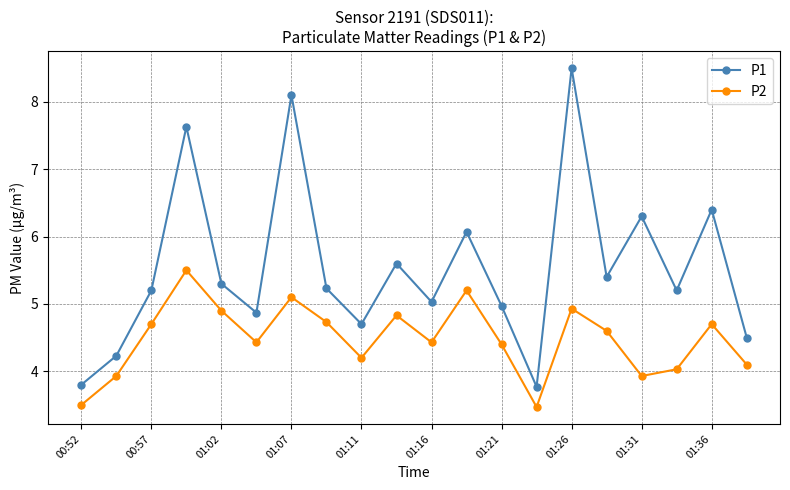

In P2, how many points are lower than both neighbors (excluding endpoints)?

5